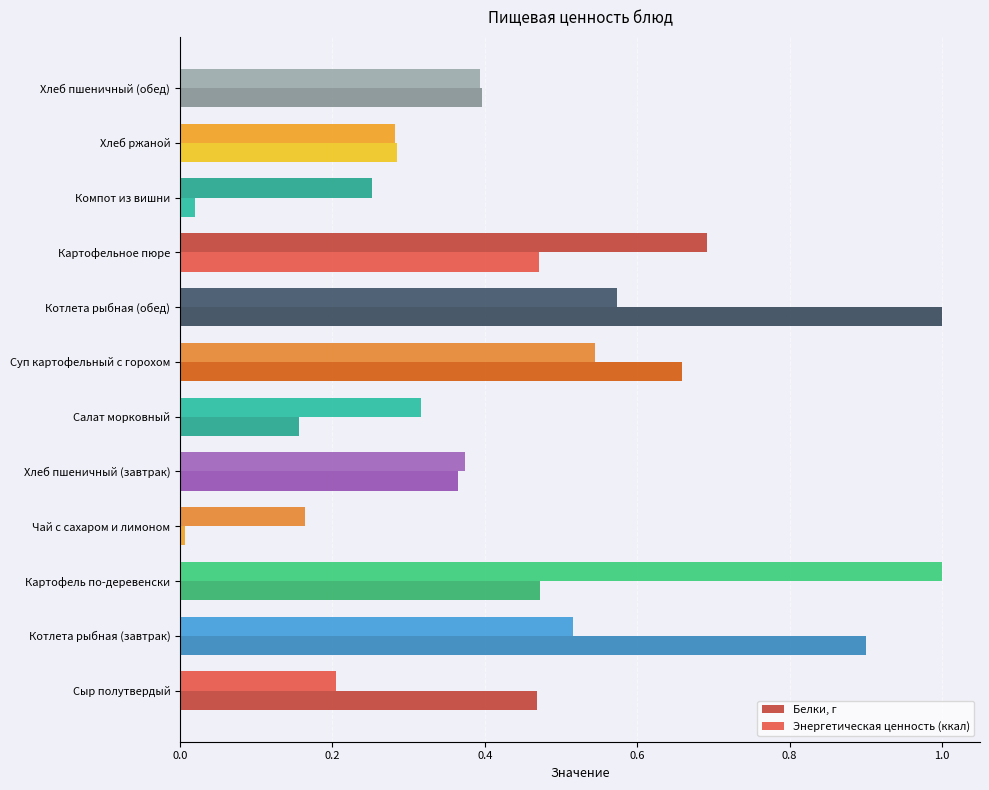

How many categories are shown in the chart?

12